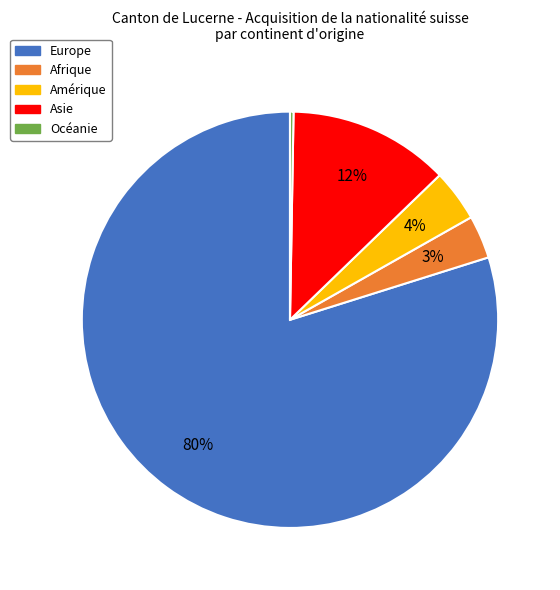

Does Europe account for over 50% of the chart?

Yes